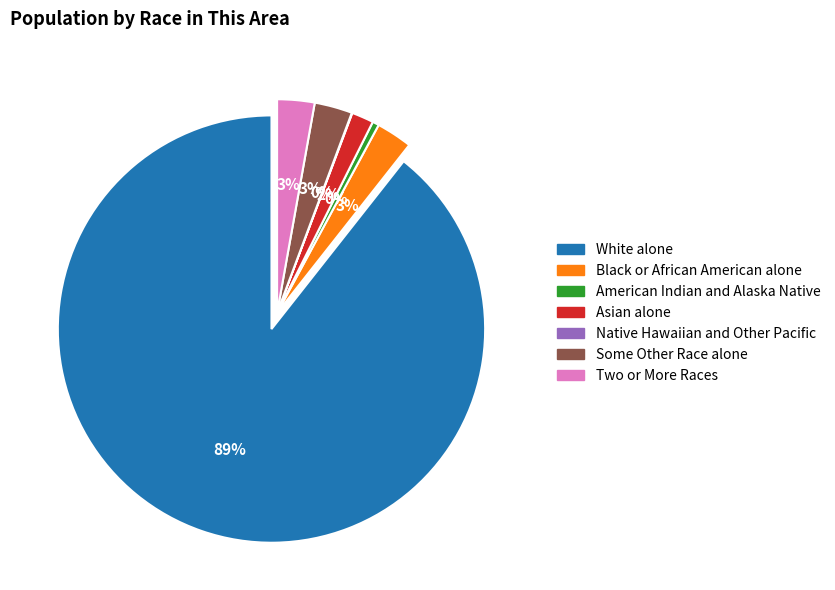

Rank the categories by value from highest to lowest.

White alone, Some Other Race alone, Two or More Races, Black or African American alone, Asian alone, American Indian and Alaska Native, Native Hawaiian and Other Pacific